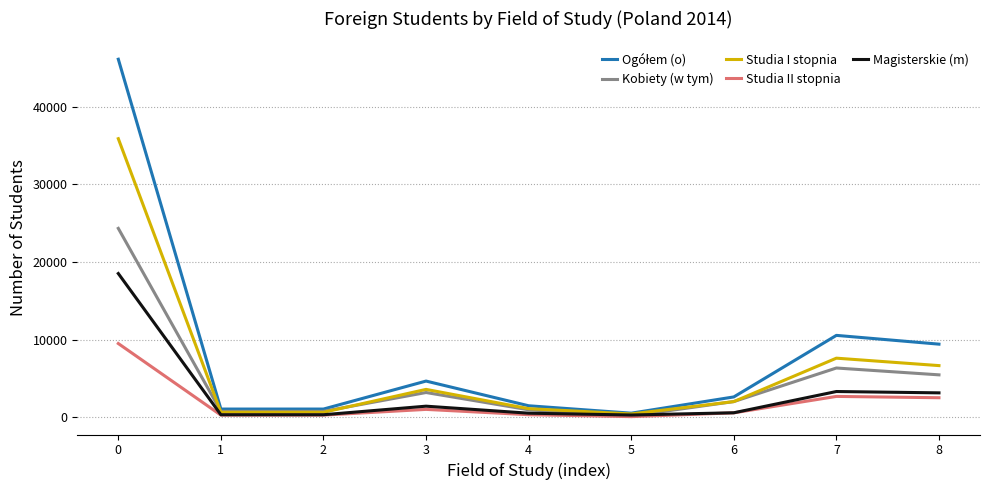

What is the greatest value displayed?

46101